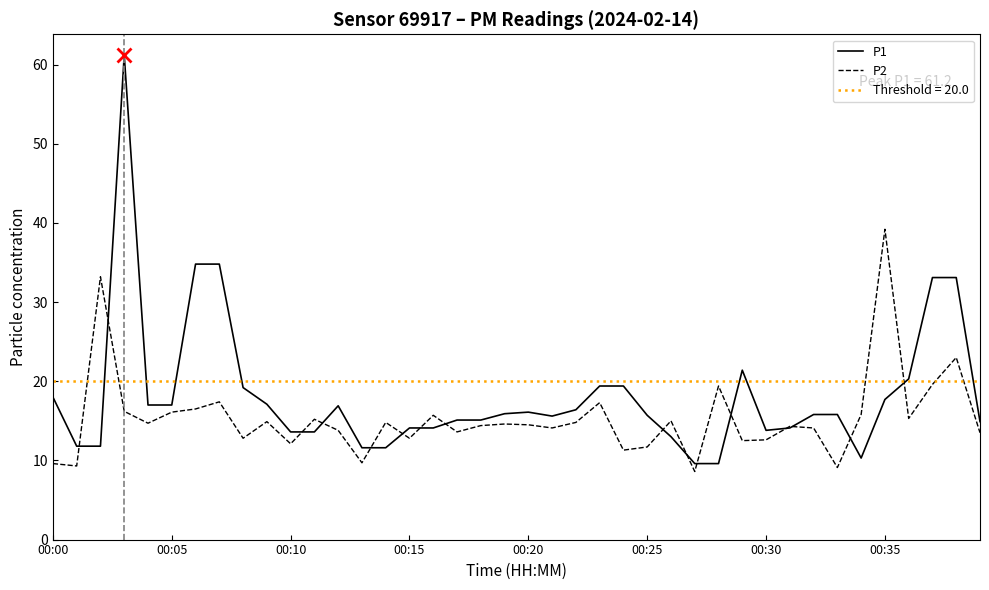

How many lines are shown in the chart?

2